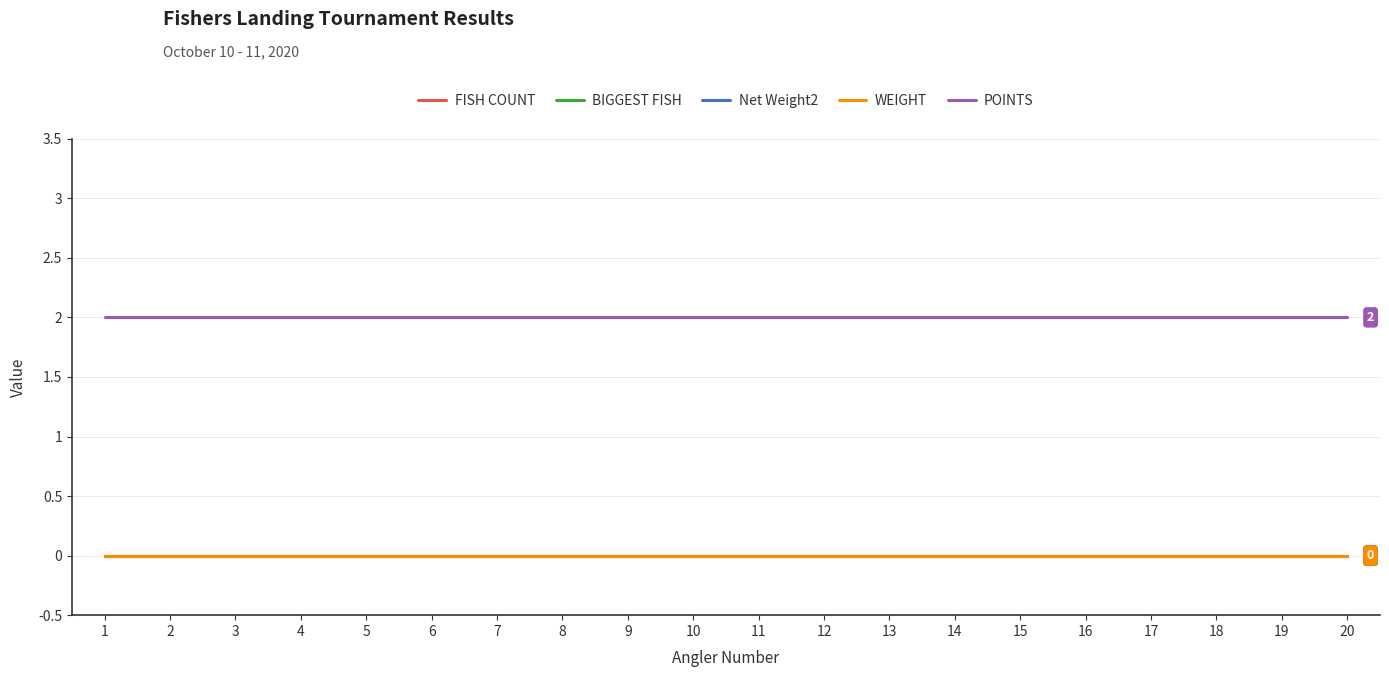

Is this an area chart (filled region under the line)?

No